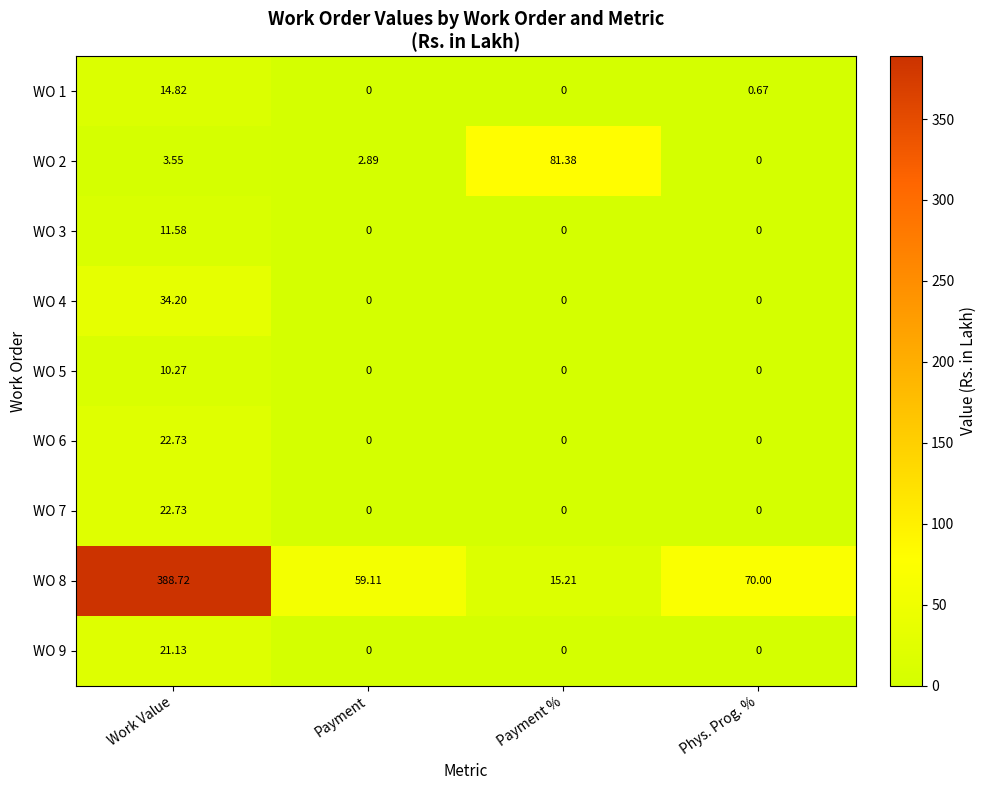

At which category is the sum across all series the highest?

Work Value